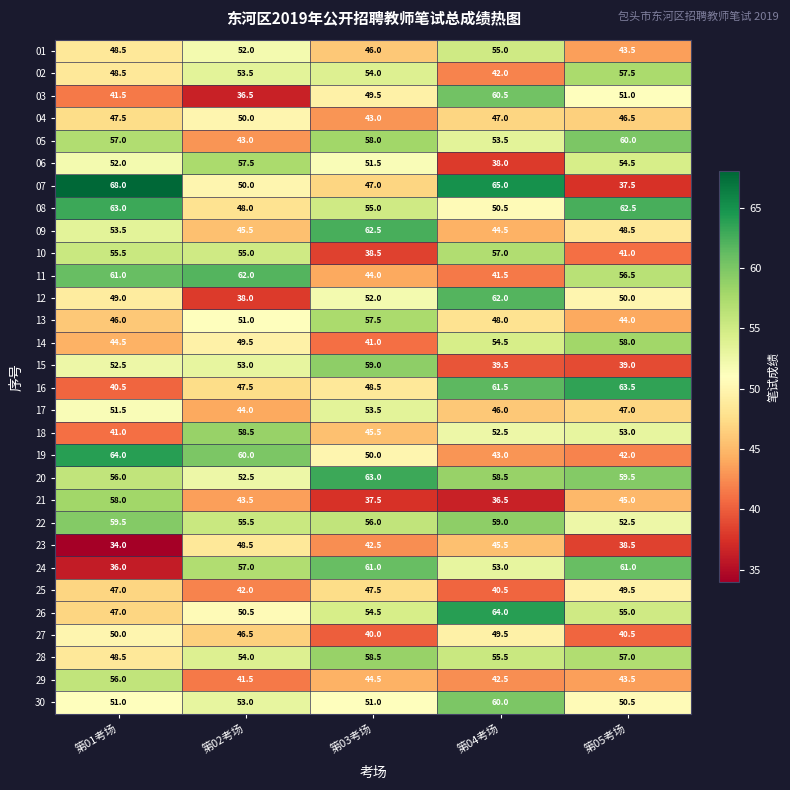

Where does the 04 series first go above 47?

第01考场